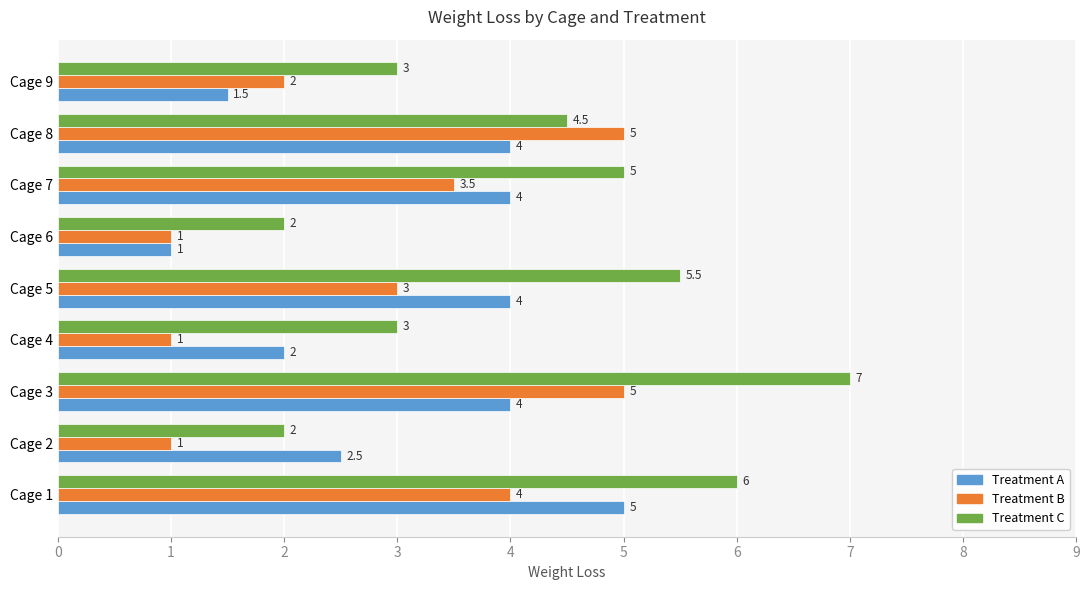

True or false: Treatment C has a value of 2.6 at Cage 6.

False